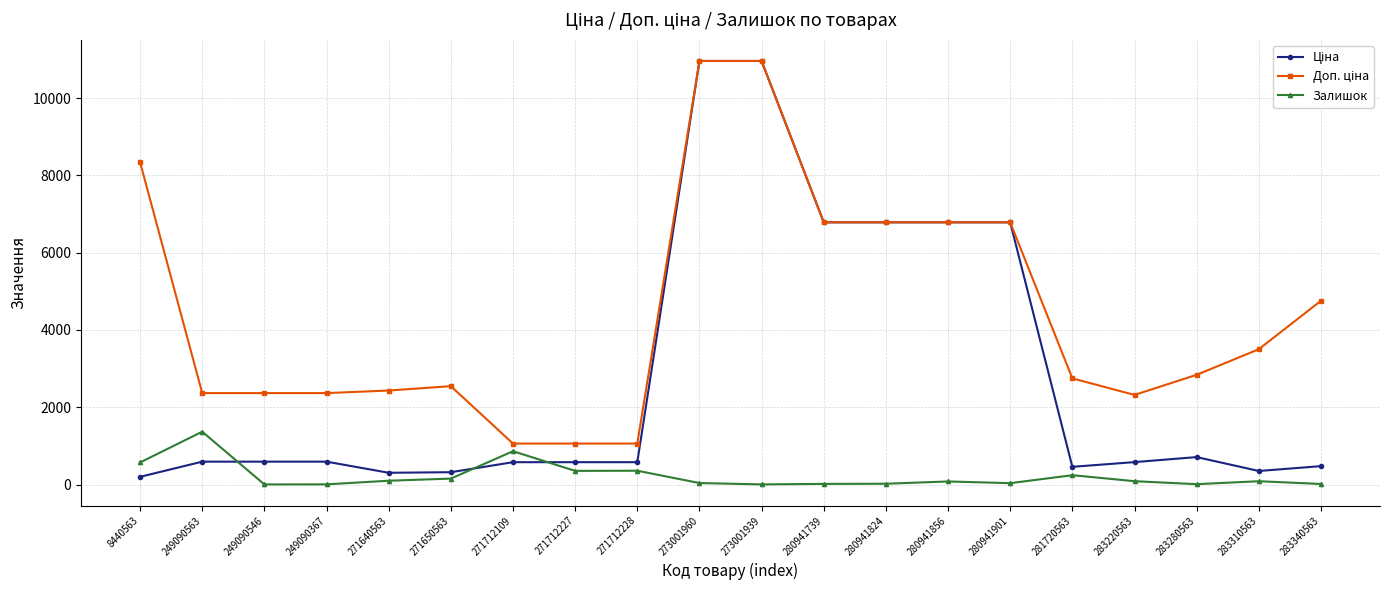

At how many categories does at least one series exceed 6082?

7